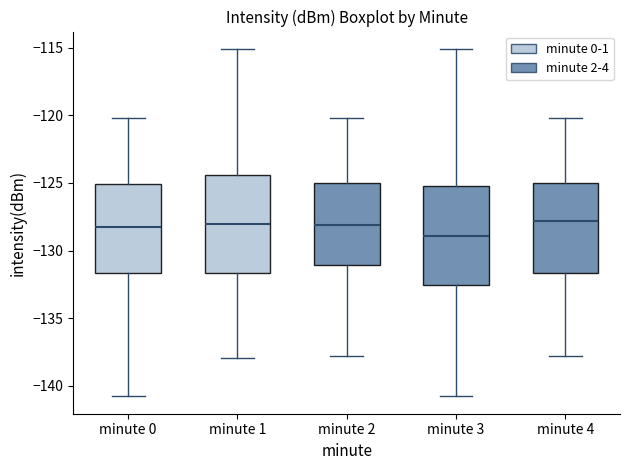

Reading left to right, transcribe this box plot: for each box, give where its median line is, the range the box spans, and where its two whiskers end, as read against the y-axis. The values are not printed on the chart, so give them approximately, as read against the axis.

minute 0: median -128.0, box -131.5 to -125.0, whiskers -141.0 to -120.0
minute 1: median -128.0, box -131.5 to -124.5, whiskers -138.0 to -115.0
minute 2: median -128.0, box -131.0 to -125.0, whiskers -138.0 to -120.0
minute 3: median -129.0, box -132.5 to -125.0, whiskers -141.0 to -115.0
minute 4: median -128.0, box -131.5 to -125.0, whiskers -138.0 to -120.0